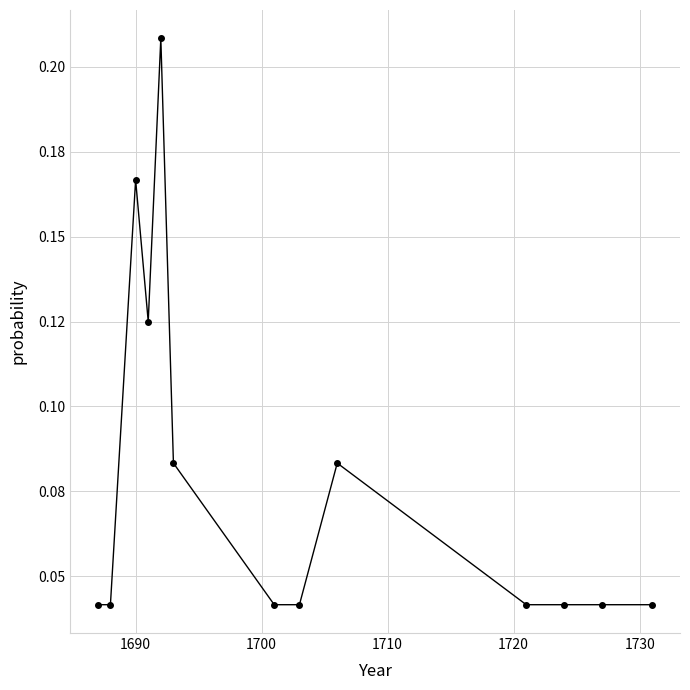

Does the chart display data point markers on the line(s)?

Yes